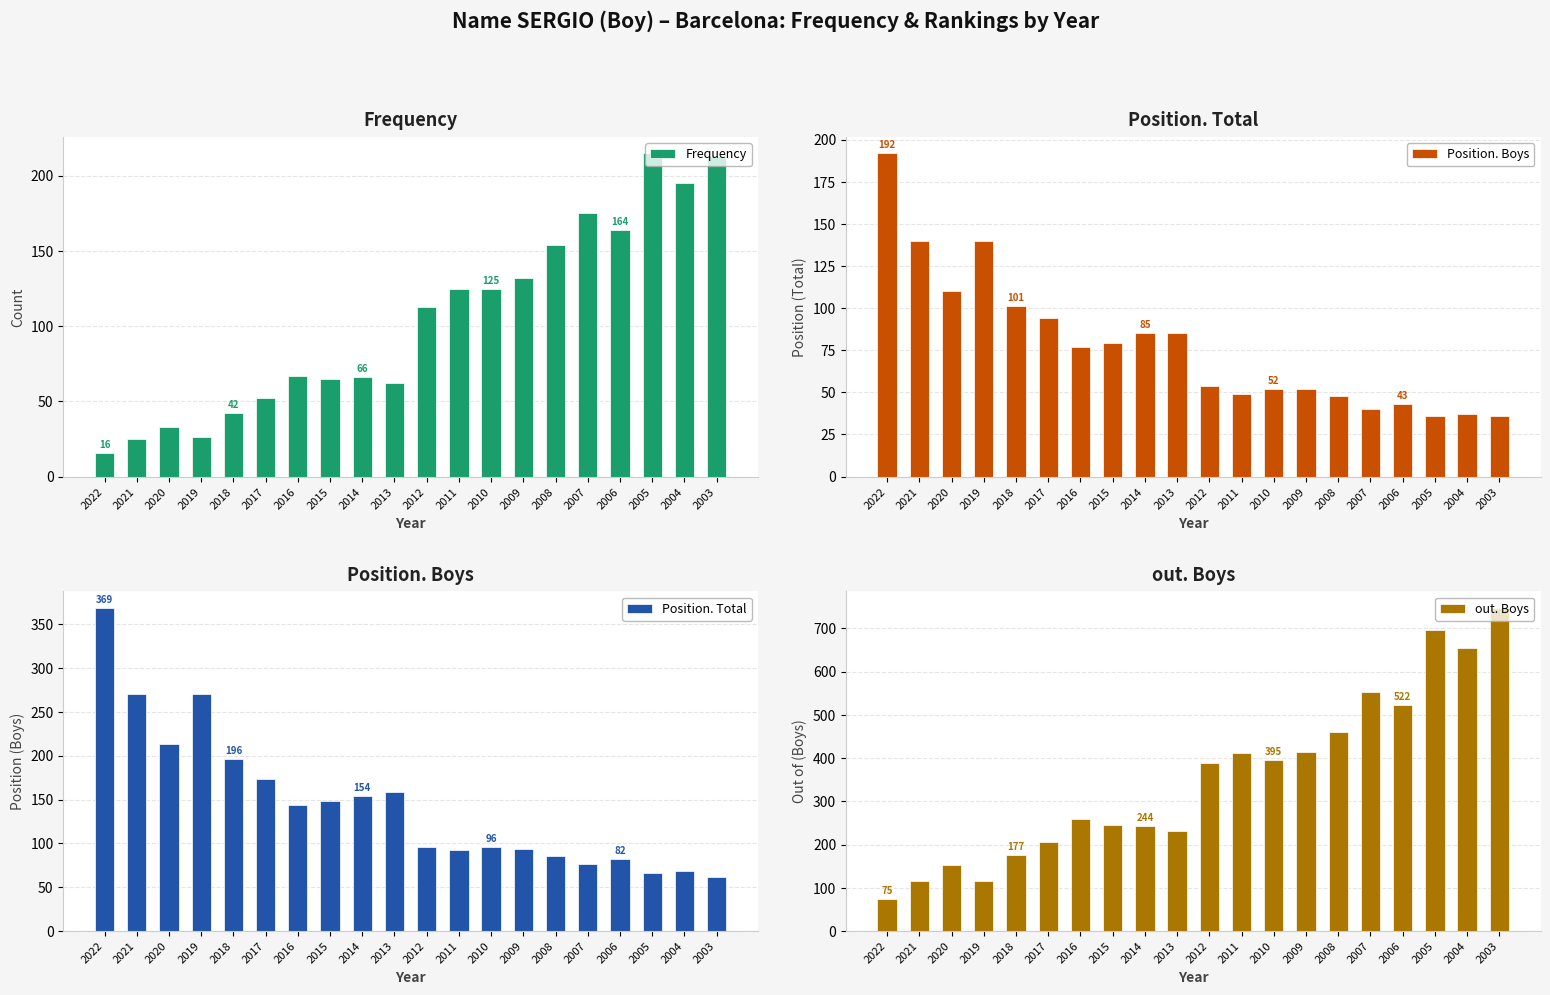

At which label is Position. Total closest to 215?

2020